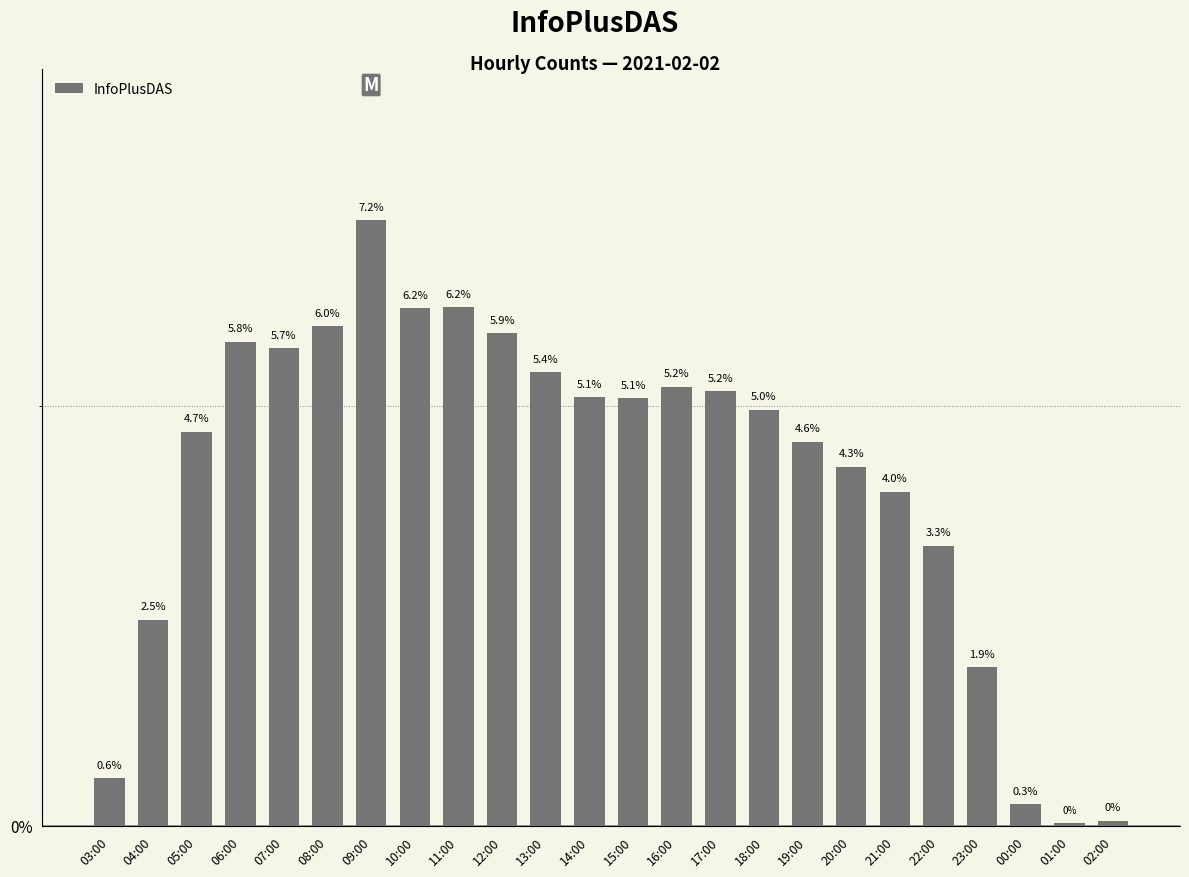

Are the bars horizontal?

No